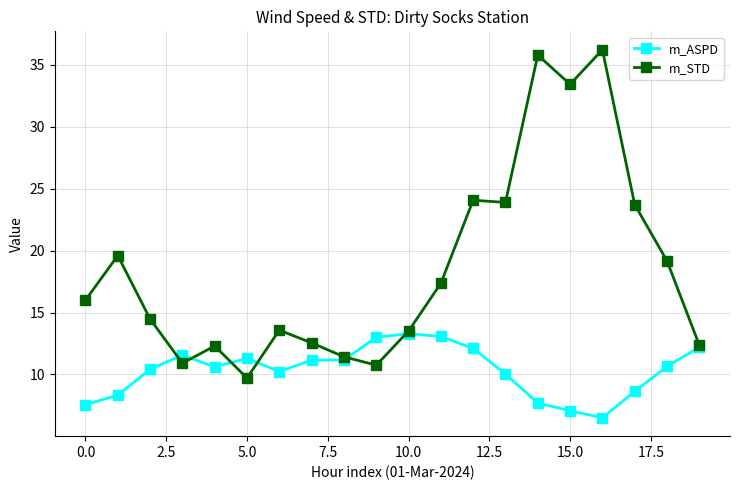

Which series has the largest total across all categories?

m_STD